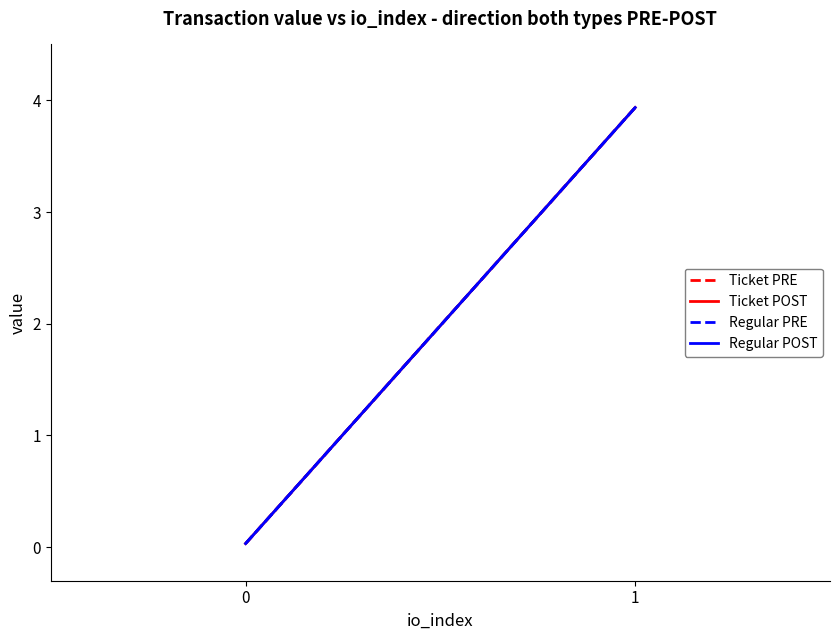

At 1, list the series in order from smallest to largest.

Ticket PRE, Ticket POST, Regular PRE, Regular POST